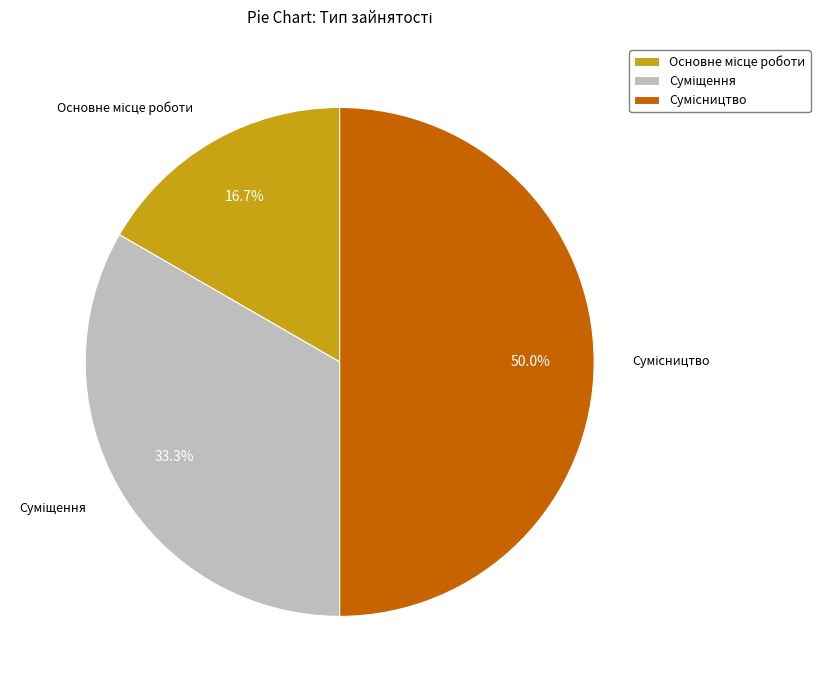

To the nearest percent, what percentage of the pie is Суміщення?

33%